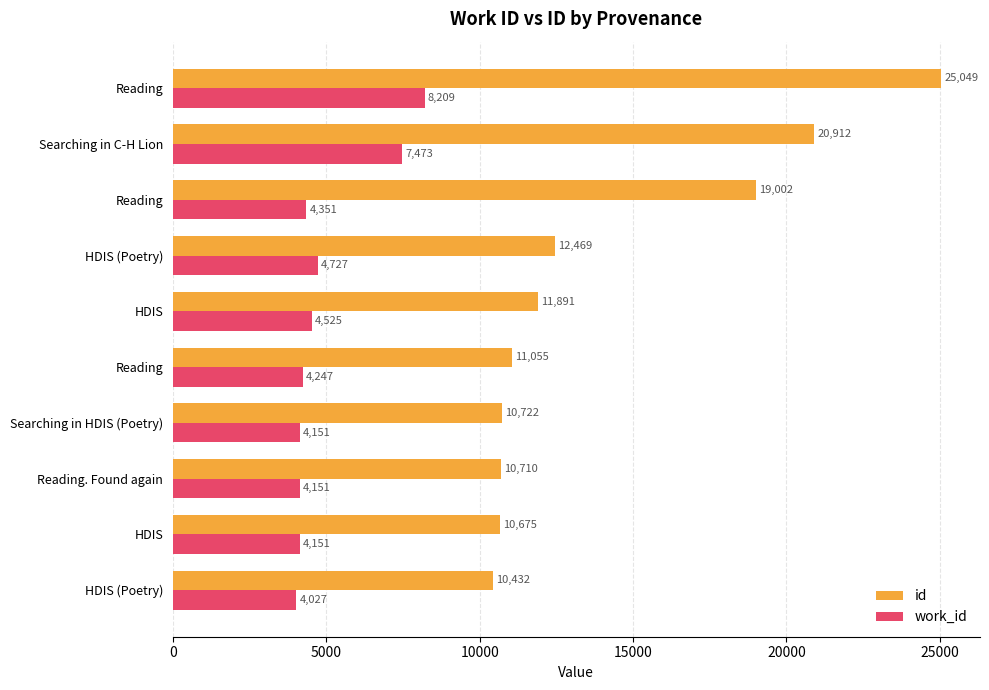

What is the value of the work_id bar at the 1st from the left?

4027